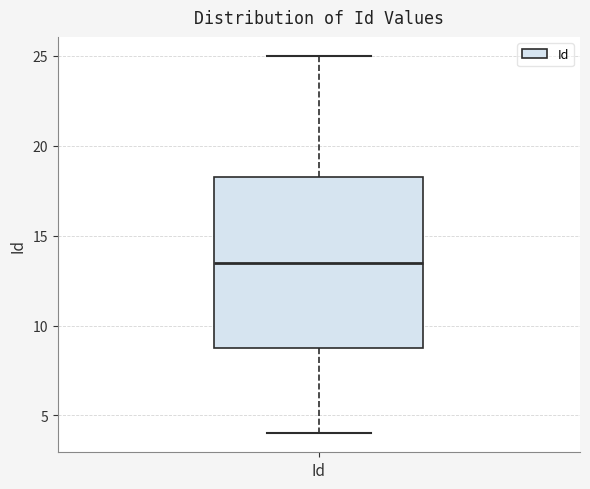

Transcribe this box plot: give where the median line is, the range the box spans, and where the two whiskers end, as read against the y-axis. The values are not printed on the chart, so give them approximately, as read against the axis.

median 13.5, box 9.0 to 18.5, whiskers 4.0 to 25.0